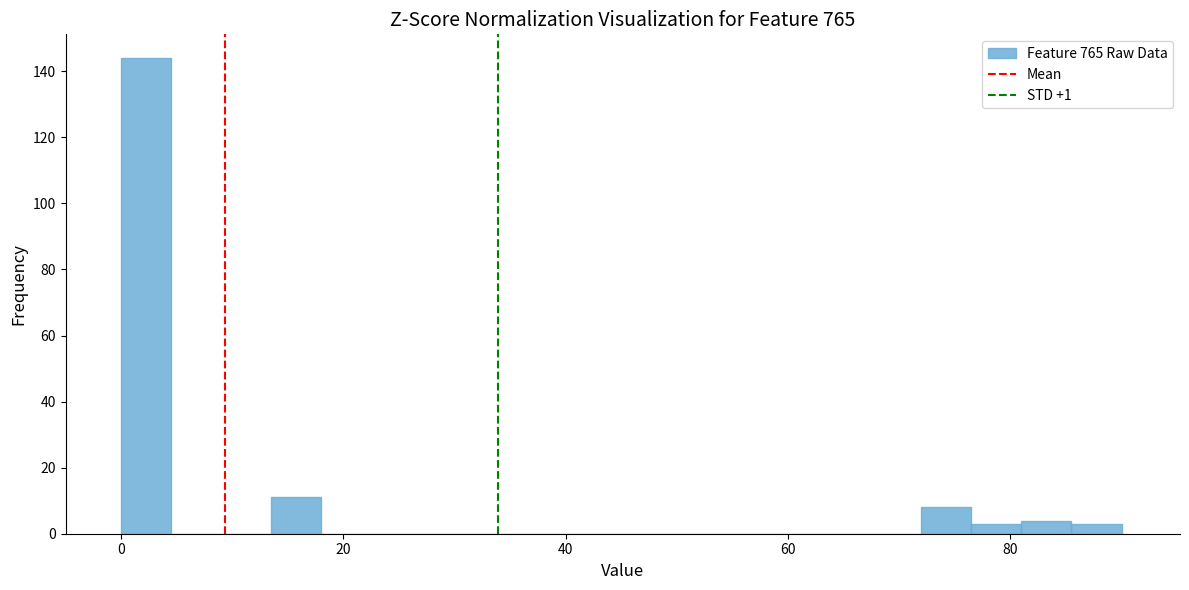

Read against the x-axis, roughly where is the centre of the tallest bar?

2